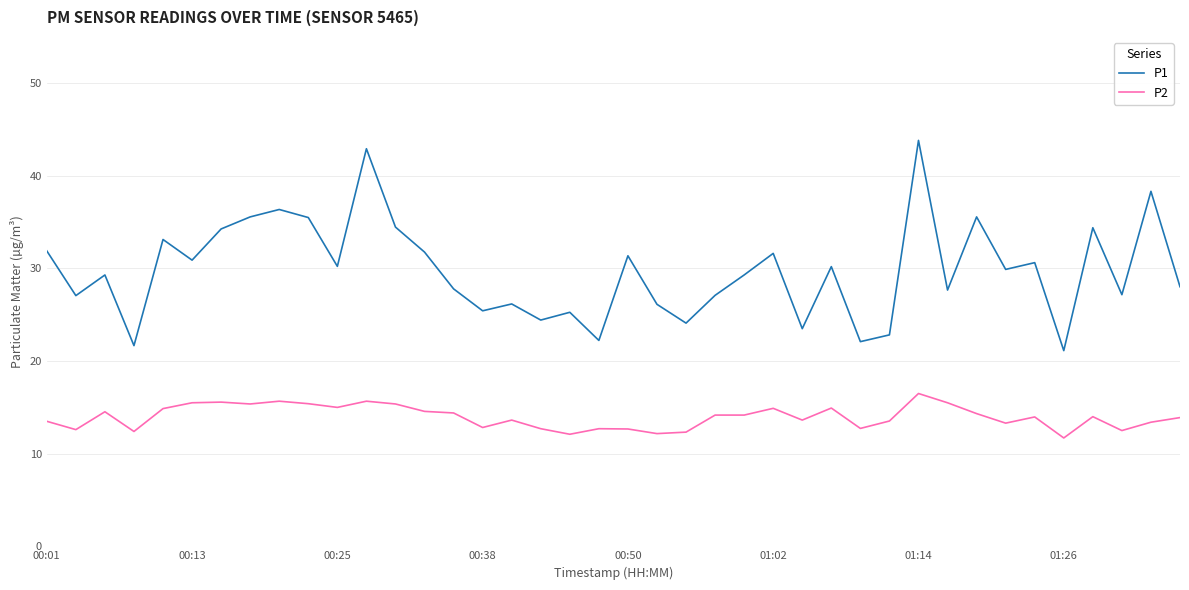

True or false: P1 and P2 cross at least once.

False